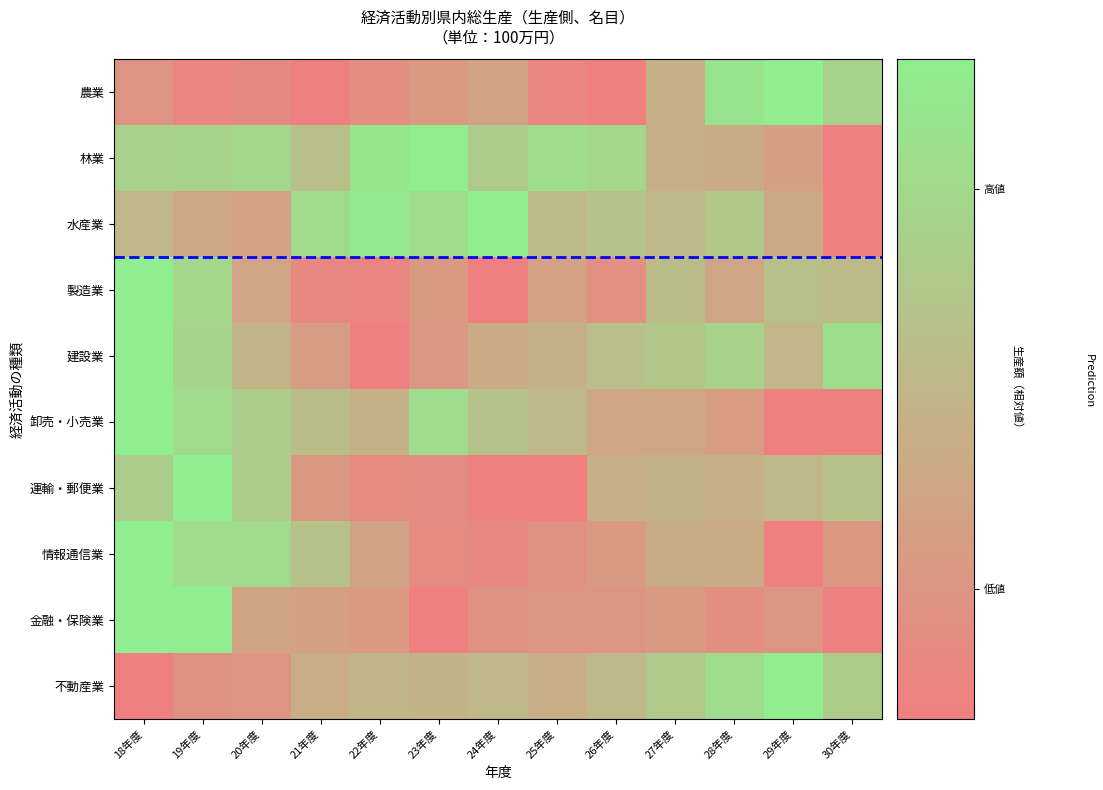

Reading right to left, list all the values displayed in this chart.

農業: 30年度=0.8	29年度=1.0	28年度=0.9	27年度=0.4	26年度=0.0	25年度=0.1	24年度=0.3	23年度=0.2	22年度=0.1	21年度=0.0	20年度=0.1	19年度=0.1	18年度=0.2
林業: 30年度=0.0	29年度=0.3	28年度=0.4	27年度=0.4	26年度=0.8	25年度=0.8	24年度=0.7	23年度=1.0	22年度=0.9	21年度=0.6	20年度=0.8	19年度=0.8	18年度=0.7
水産業: 30年度=0.0	29年度=0.4	28年度=0.6	27年度=0.5	26年度=0.6	25年度=0.5	24年度=1.0	23年度=0.8	22年度=1.0	21年度=0.8	20年度=0.3	19年度=0.4	18年度=0.5
製造業: 30年度=0.5	29年度=0.6	28年度=0.3	27年度=0.5	26年度=0.2	25年度=0.3	24年度=0.0	23年度=0.3	22年度=0.1	21年度=0.1	20年度=0.3	19年度=0.8	18年度=1.0
建設業: 30年度=0.9	29年度=0.5	28年度=0.7	27年度=0.6	26年度=0.6	25年度=0.4	24年度=0.4	23年度=0.2	22年度=0.0	21年度=0.3	20年度=0.5	19年度=0.8	18年度=1.0
卸売・小売業: 30年度=0.0	29年度=0.0	28年度=0.2	27年度=0.4	26年度=0.4	25年度=0.5	24年度=0.6	23年度=0.8	22年度=0.4	21年度=0.6	20年度=0.7	19年度=0.8	18年度=1.0
運輸・郵便業: 30年度=0.6	29年度=0.5	28年度=0.4	27年度=0.5	26年度=0.4	25年度=0.0	24年度=0.0	23年度=0.1	22年度=0.1	21年度=0.2	20年度=0.7	19年度=1.0	18年度=0.7
情報通信業: 30年度=0.2	29年度=0.0	28年度=0.4	27年度=0.4	26年度=0.2	25年度=0.2	24年度=0.1	23年度=0.1	22年度=0.3	21年度=0.6	20年度=0.8	19年度=0.8	18年度=1.0
金融・保険業: 30年度=0.0	29年度=0.2	28年度=0.1	27年度=0.2	26年度=0.2	25年度=0.2	24年度=0.2	23年度=0.0	22年度=0.2	21年度=0.3	20年度=0.3	19年度=1.0	18年度=1.0
不動産業: 30年度=0.7	29年度=1.0	28年度=0.8	27年度=0.7	26年度=0.5	25年度=0.4	24年度=0.5	23年度=0.5	22年度=0.5	21年度=0.4	20年度=0.2	19年度=0.2	18年度=0.0